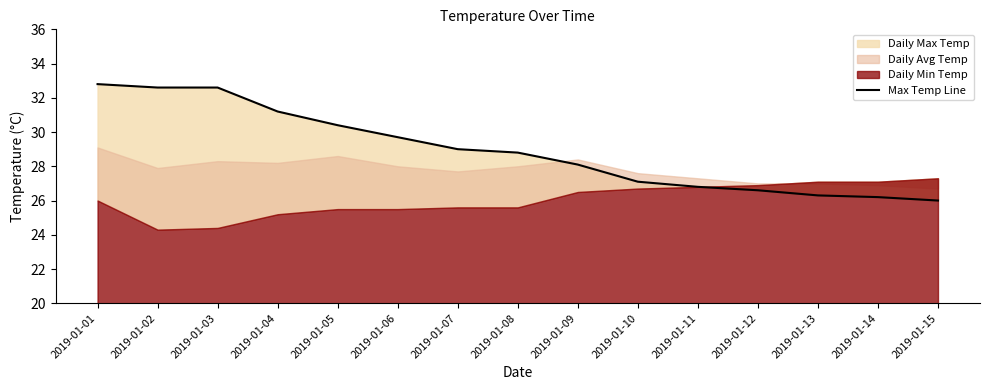

Which category has the highest value across all series?

2019-01-01